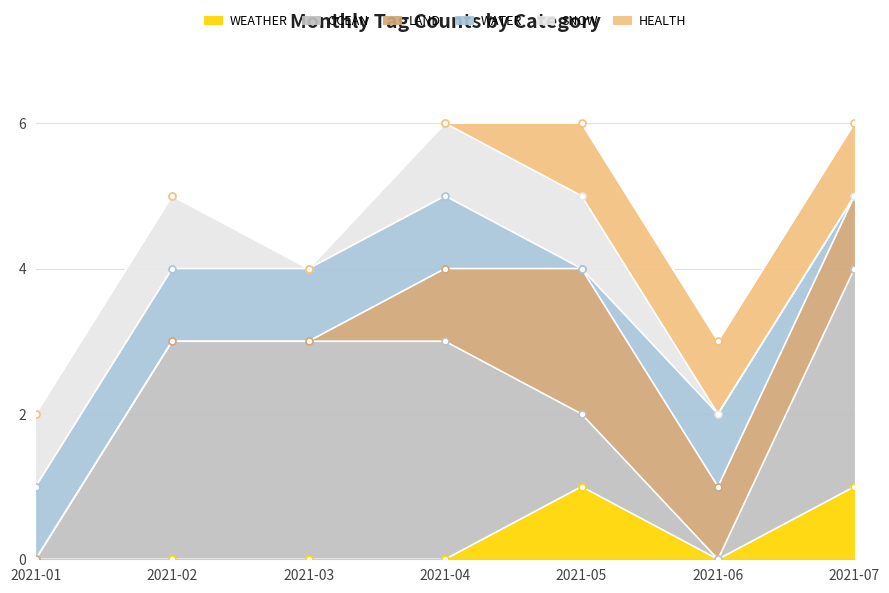

At 2021-04, list the series in order from smallest to largest.

WEATHER, HEALTH, LAND, WATER, SNOW, OCEAN